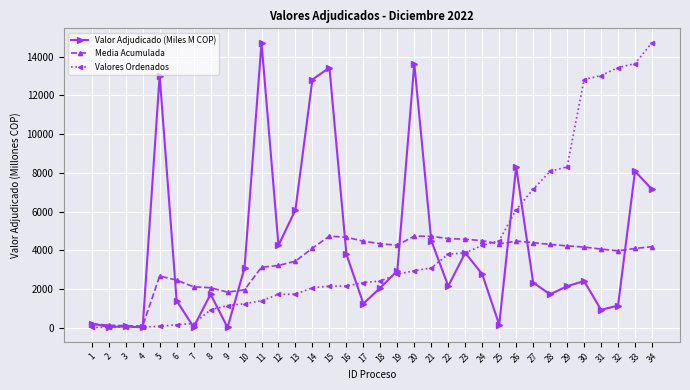

Rank the series at 27 from lowest to highest value.

Valor Adjudicado (Miles M COP), Media Acumulada, Valores Ordenados